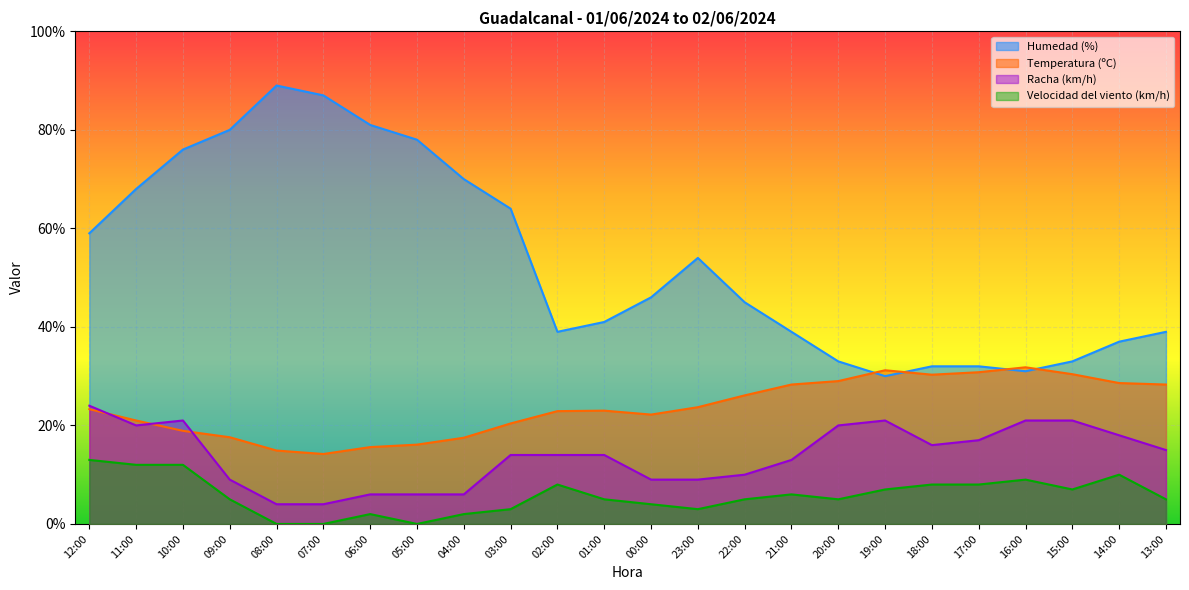

What position from the right is 00:00?

12